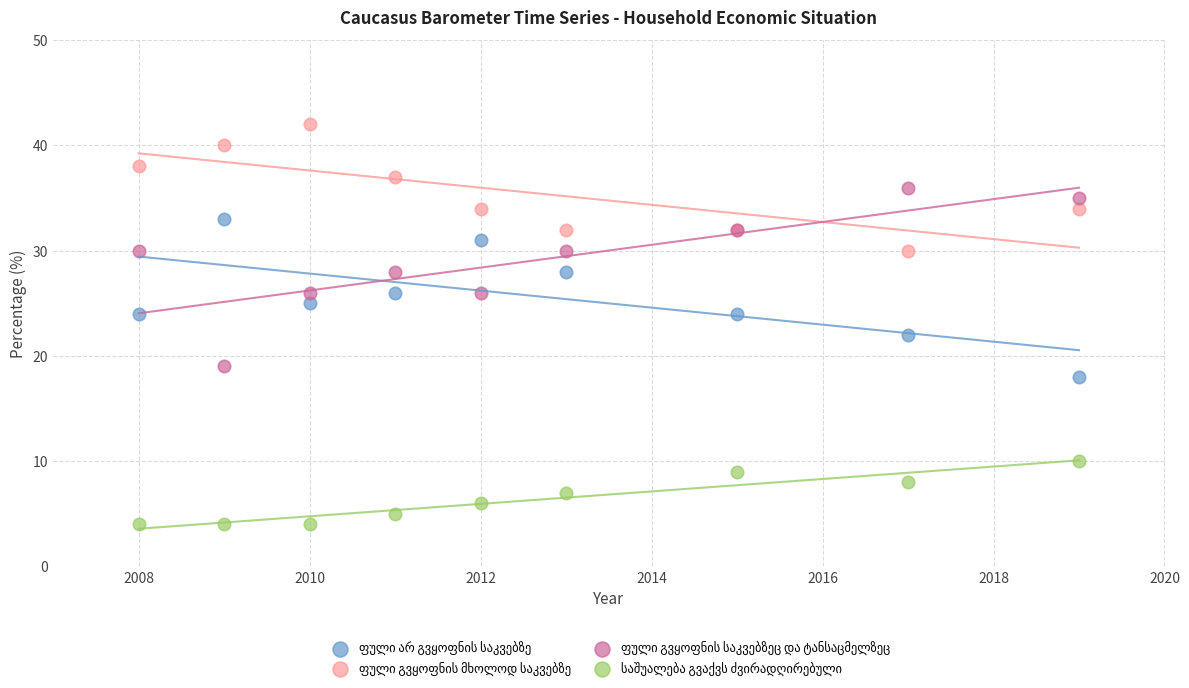

What is the X range (max minus min) for the scatter plot?

11